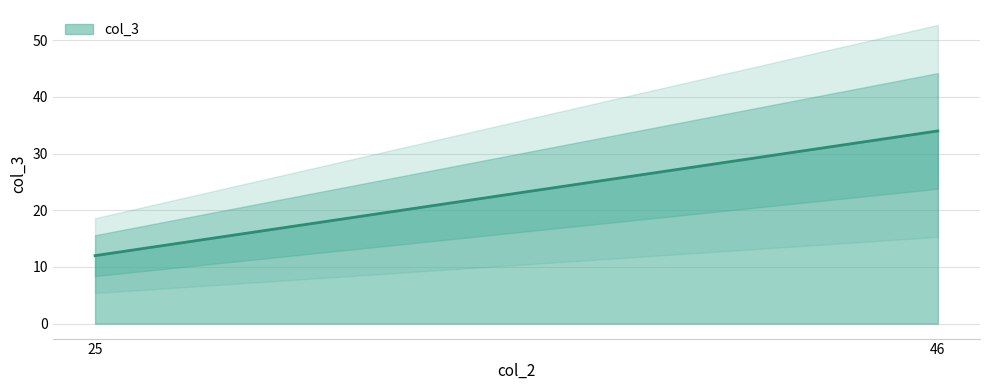

The chart shows a value of 21 at 46. True or false?

False